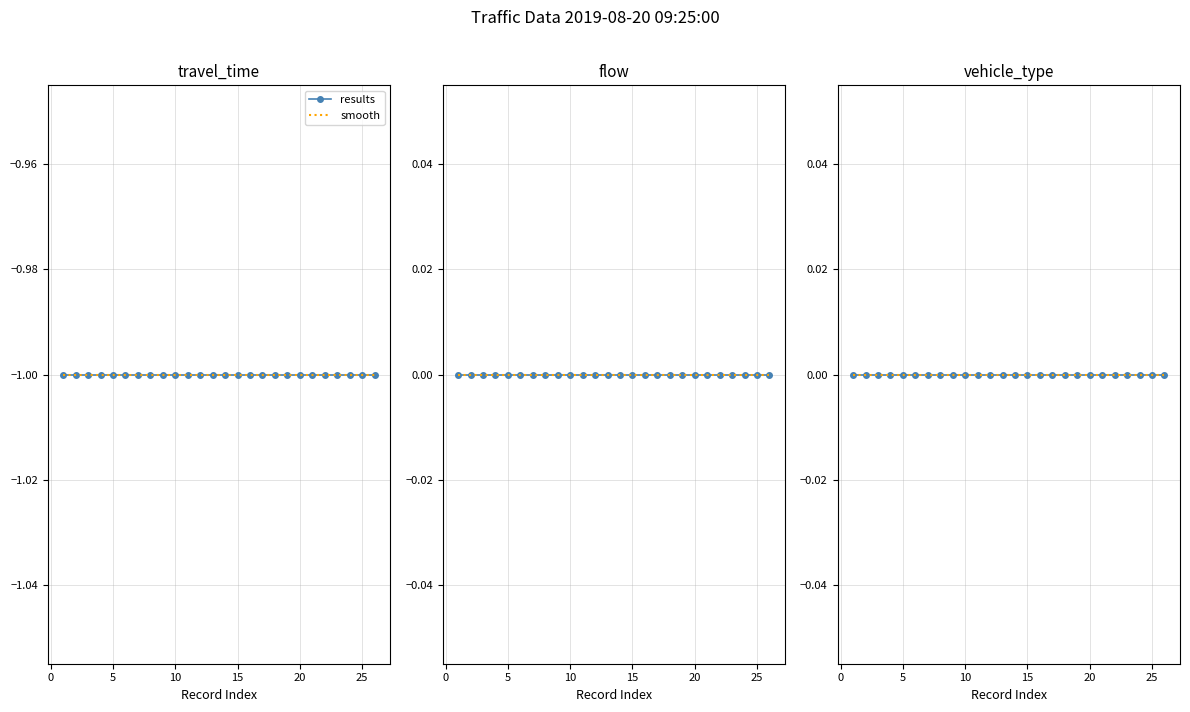

What is the difference between the highest and lowest values at 4?

1